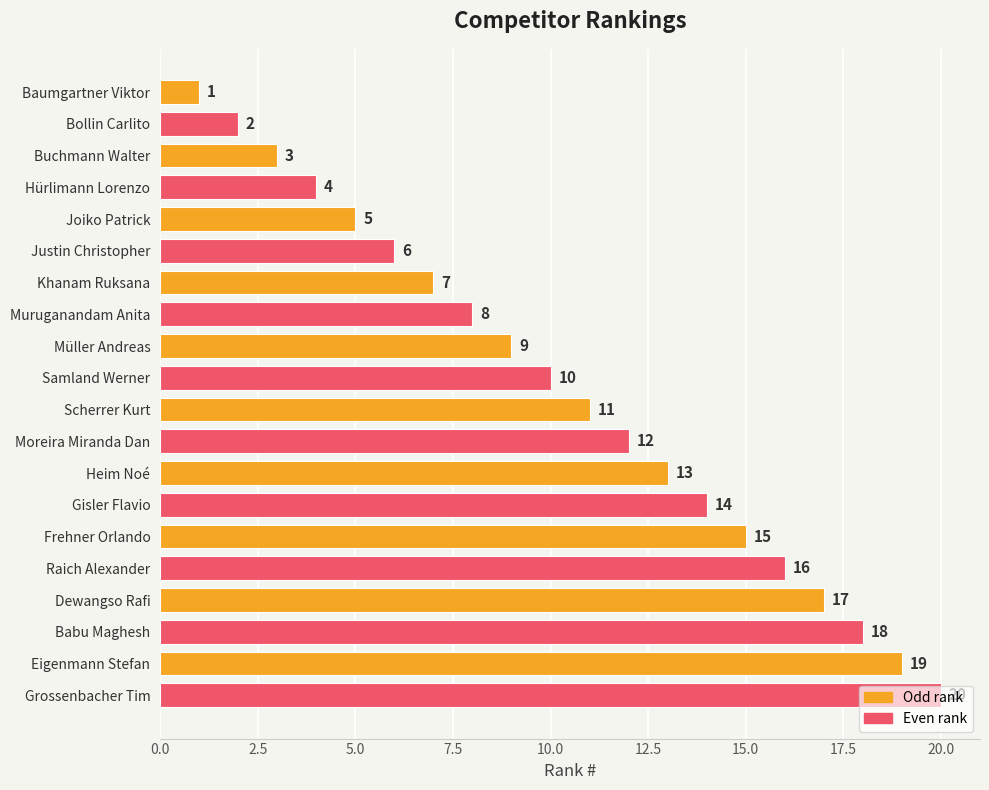

How many data points are less than 11?

10